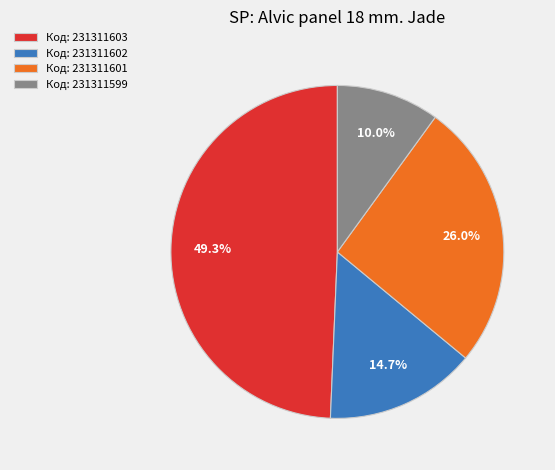

Combined, what portion of the pie is Код: 231311599 and Код: 231311603?

59.3%